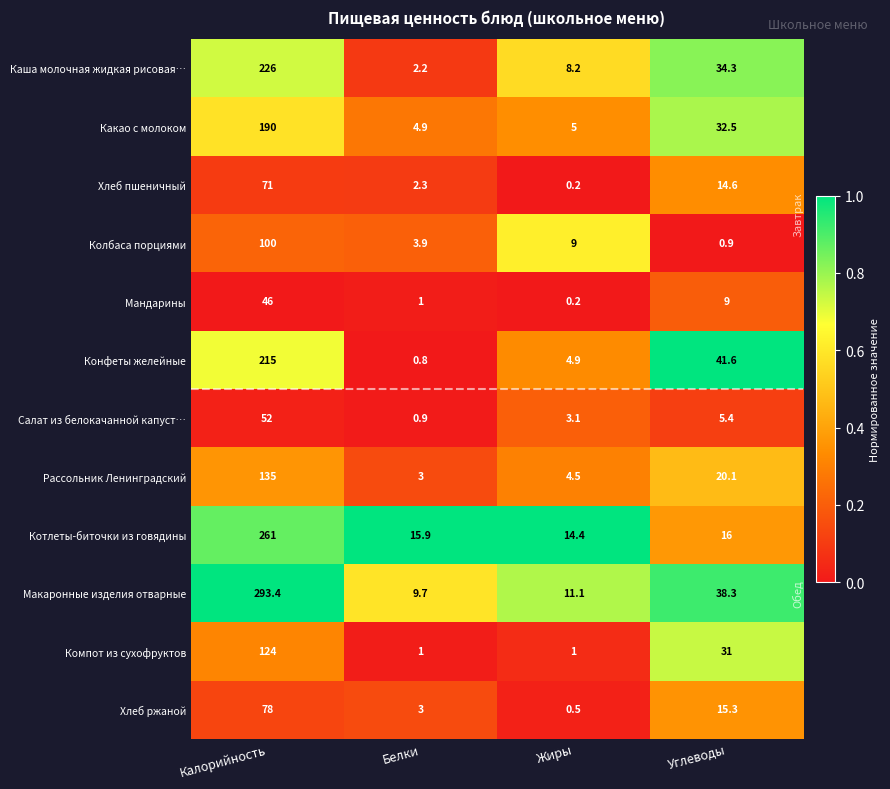

Is it true that Компот из сухофруктов equals 124.0 at Калорийность?

True